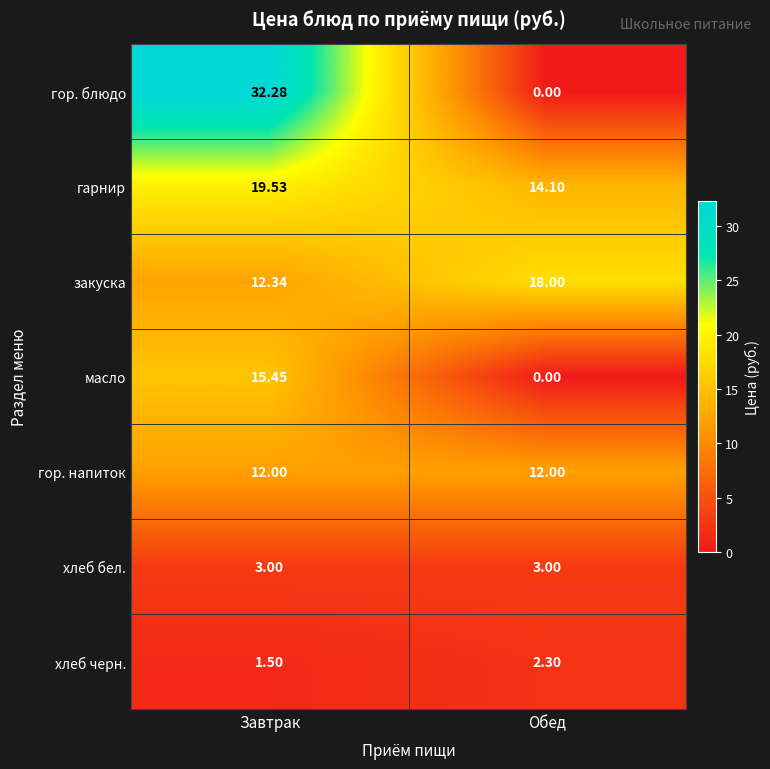

Where does the хлеб черн. series first go above 2?

Обед